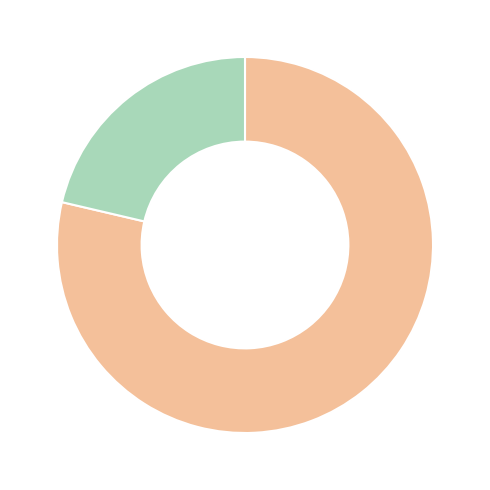

How many slices are in this pie chart?

2